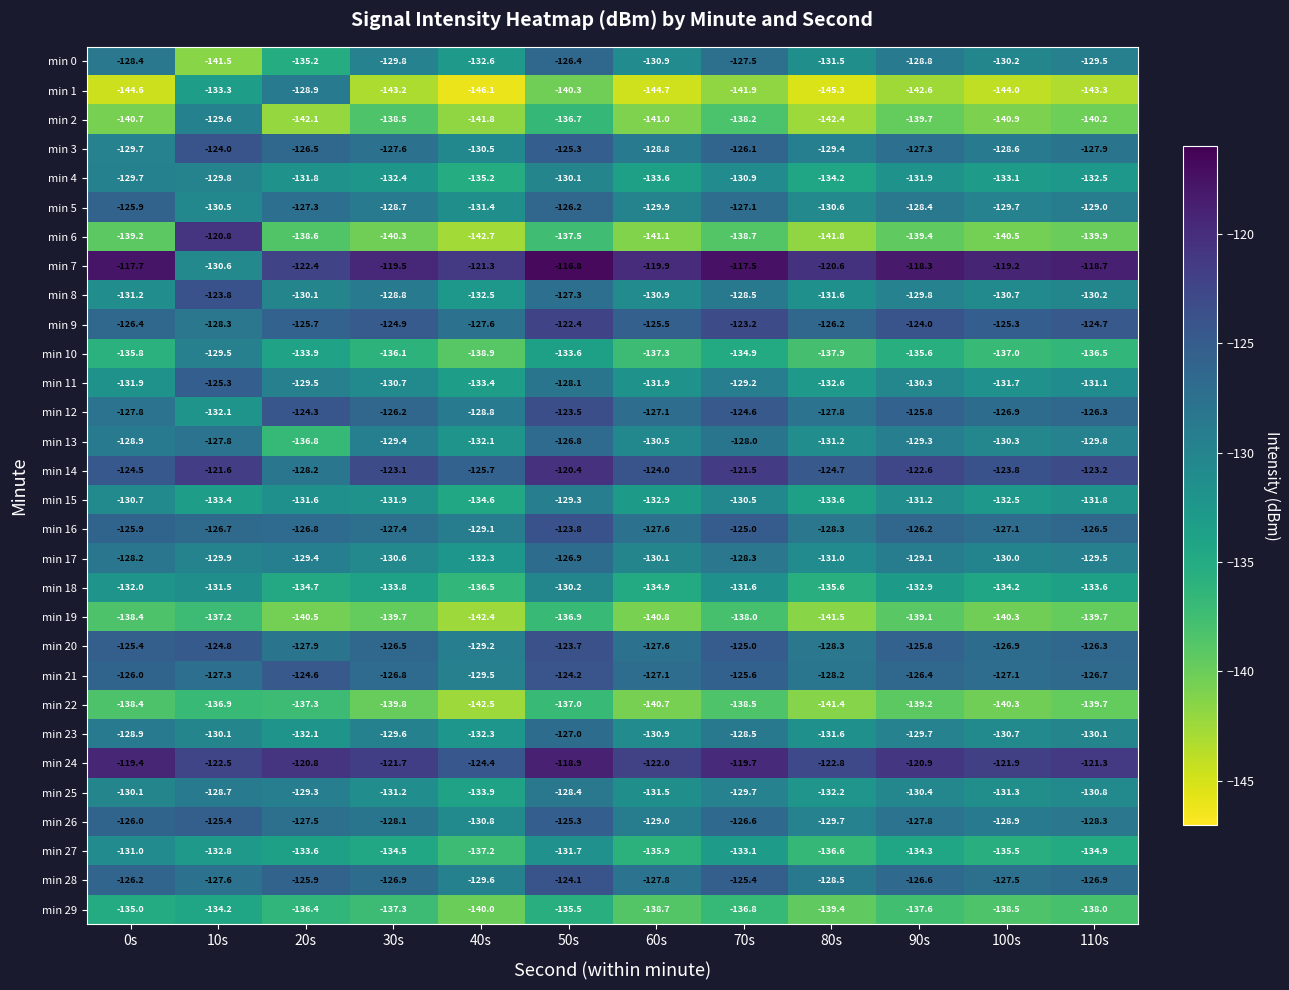

Is it true that min 1 equals -145.3 at 80s?

True